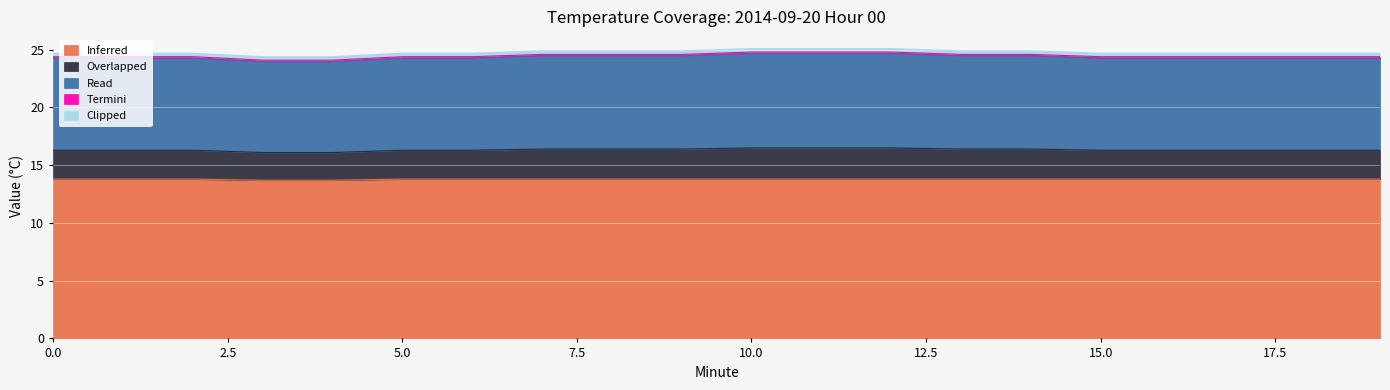

True or false: Overlapped has more than 2 interior local peaks.

False